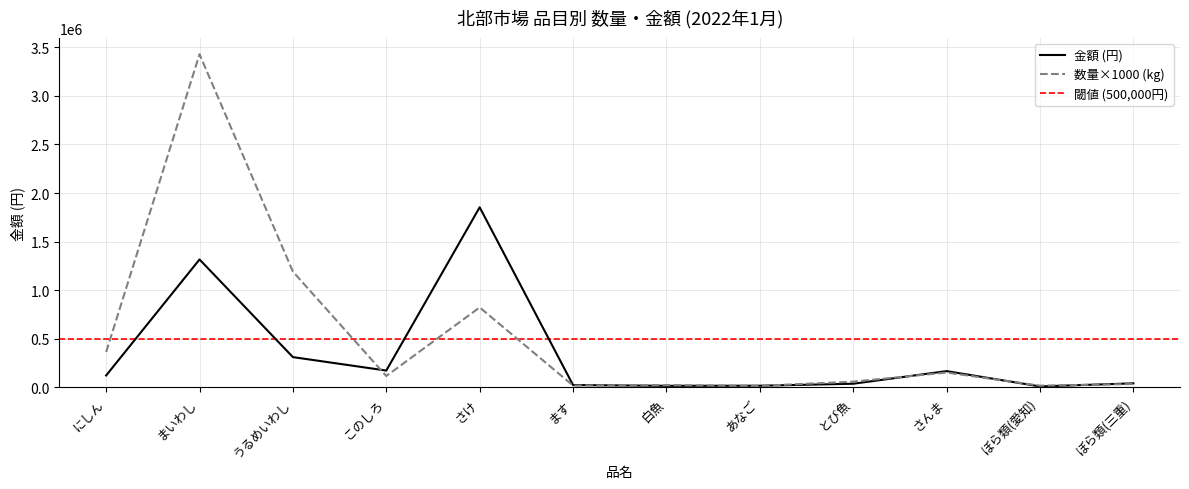

How many interior local valleys does the 金額(万円) series have?

3